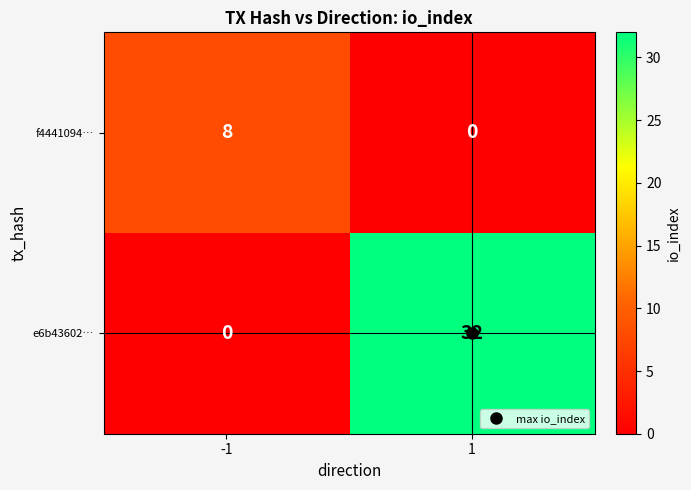

What is the difference between the maximum and minimum values in the e6b43602… series?

32